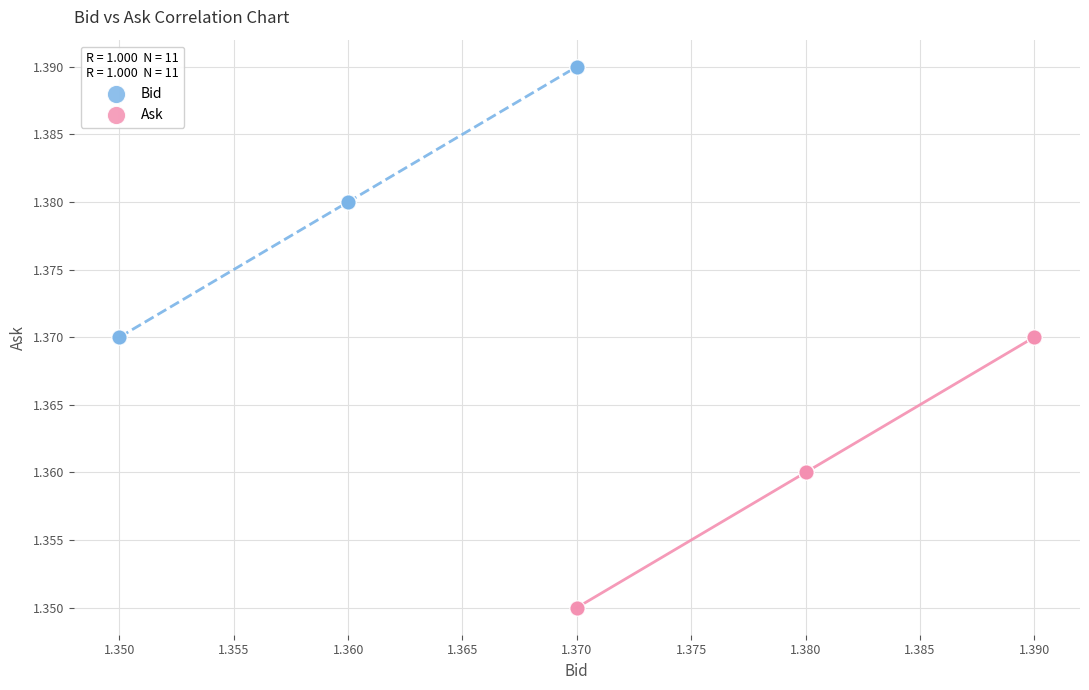

Which series reaches the minimum Y coordinate?

Ask